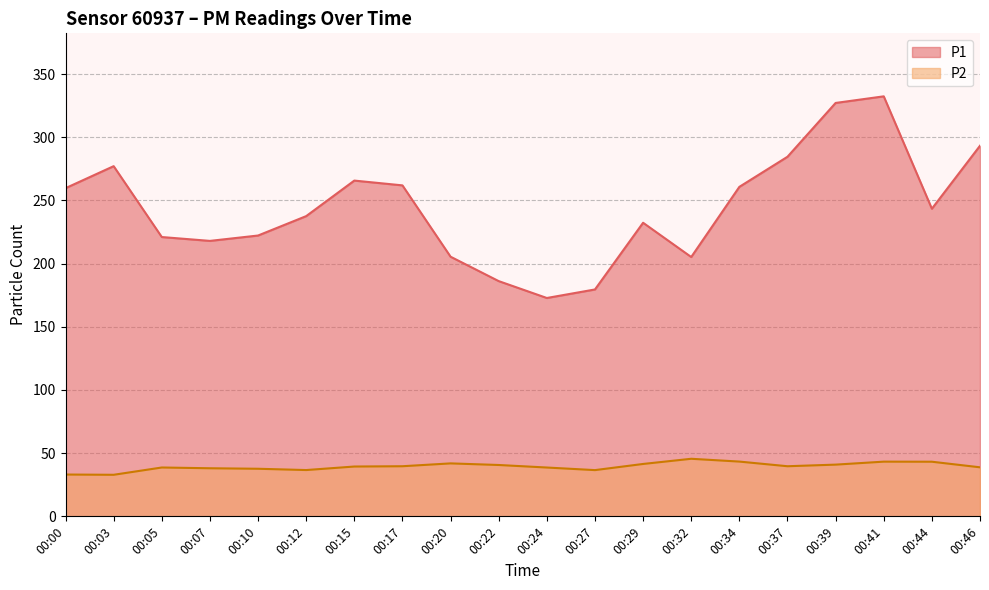

What is the value of the P2 point at the 12th from the left?

36.6